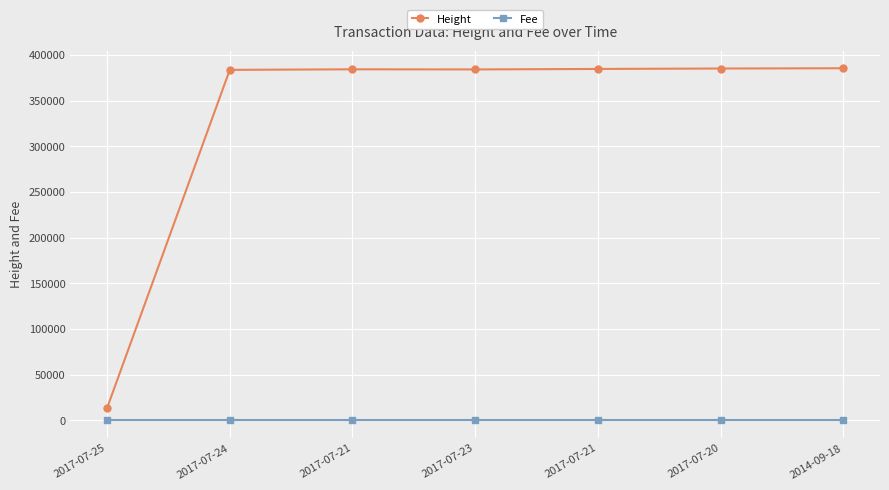

True or false: Fee and Height cross at least once.

False